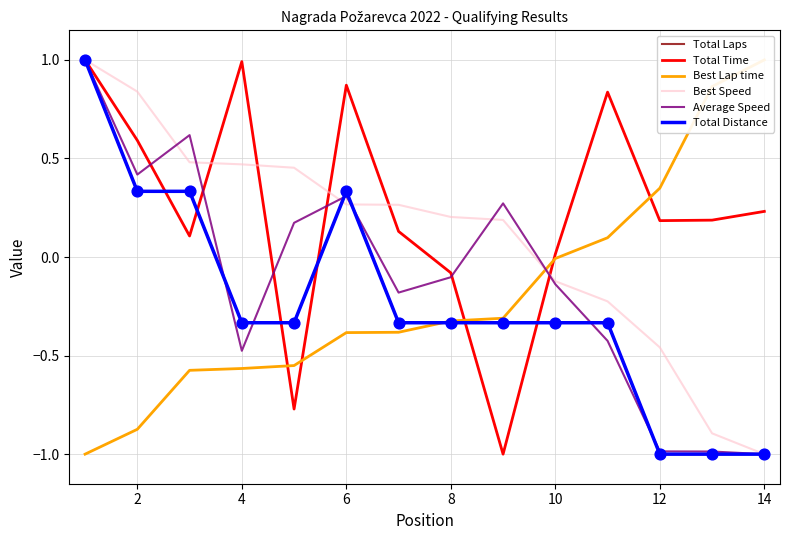

Which series contains the lowest Y value?

Total Laps